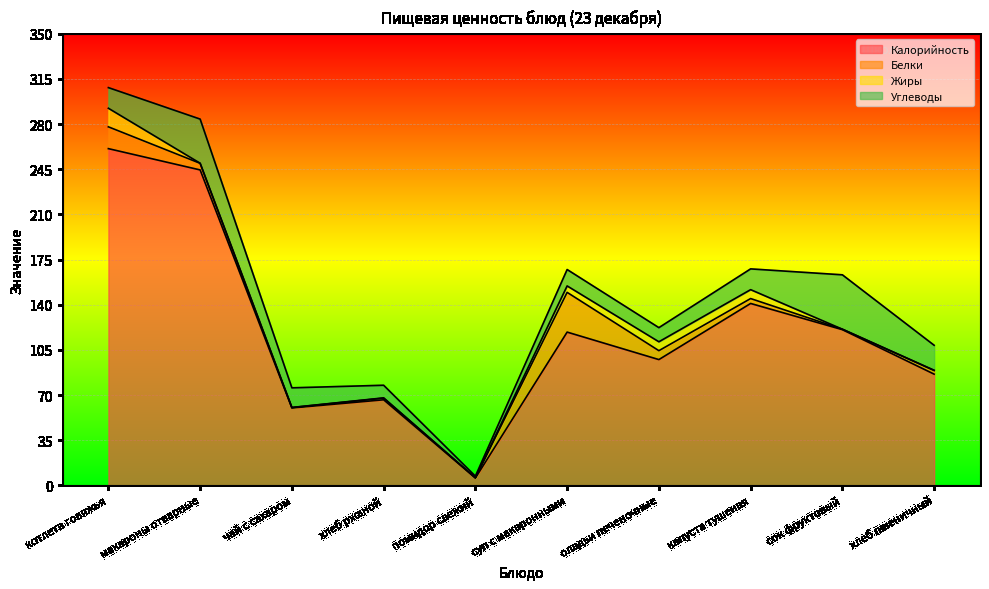

At чай с сахаром, list the series in order from largest to smallest.

Калорийность, Углеводы, Белки, Жиры